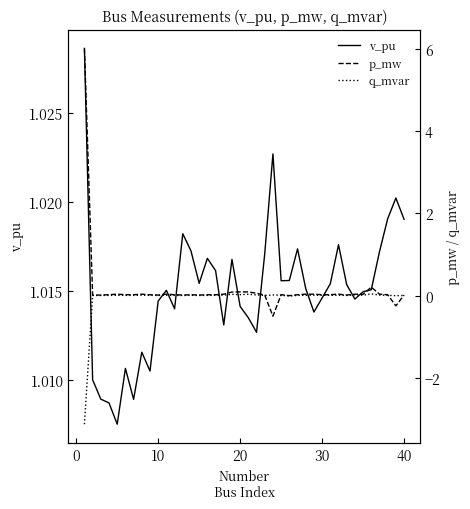

At 0, list the series in order from smallest to largest.

q_mvar, p_mw, v_pu